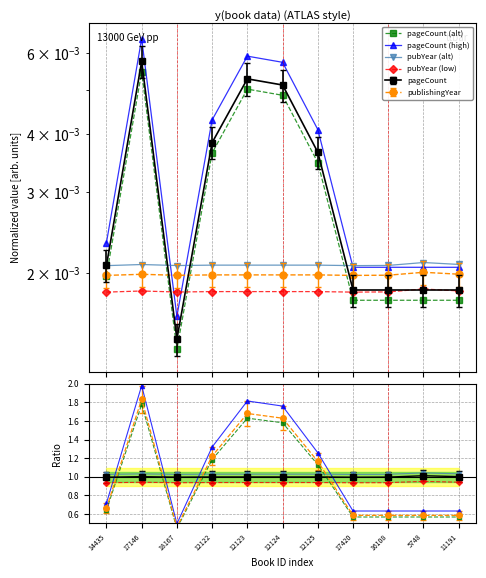

Count the pageCount (high) values in the range 0 to 1.

11